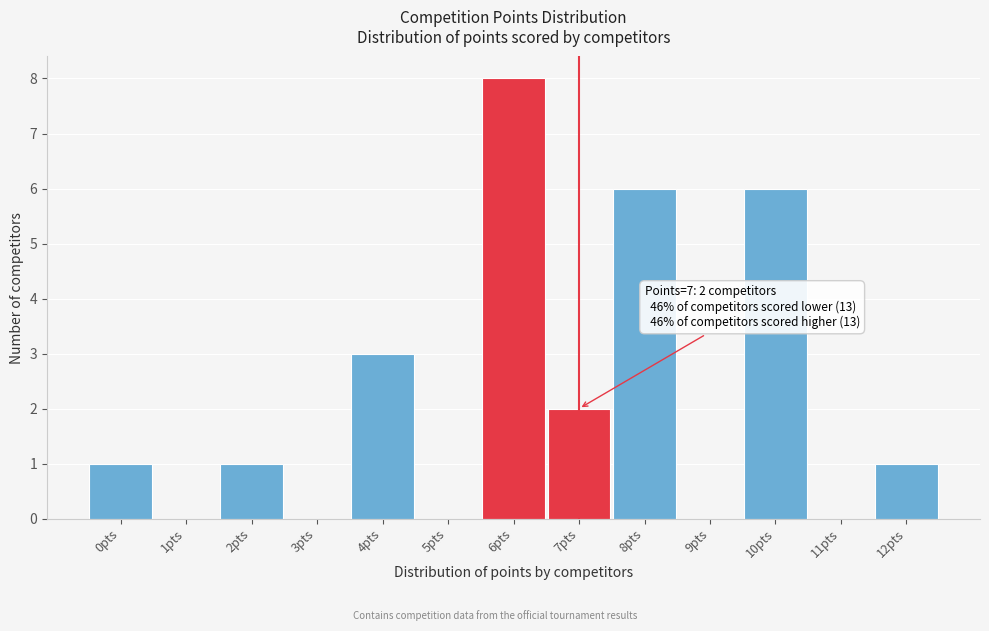

Reading right to left, what are all the values shown in this chart?

12pts=1	11pts=0	10pts=6	9pts=0	8pts=6	7pts=2	6pts=8	5pts=0	4pts=3	3pts=0	2pts=1	1pts=0	0pts=1